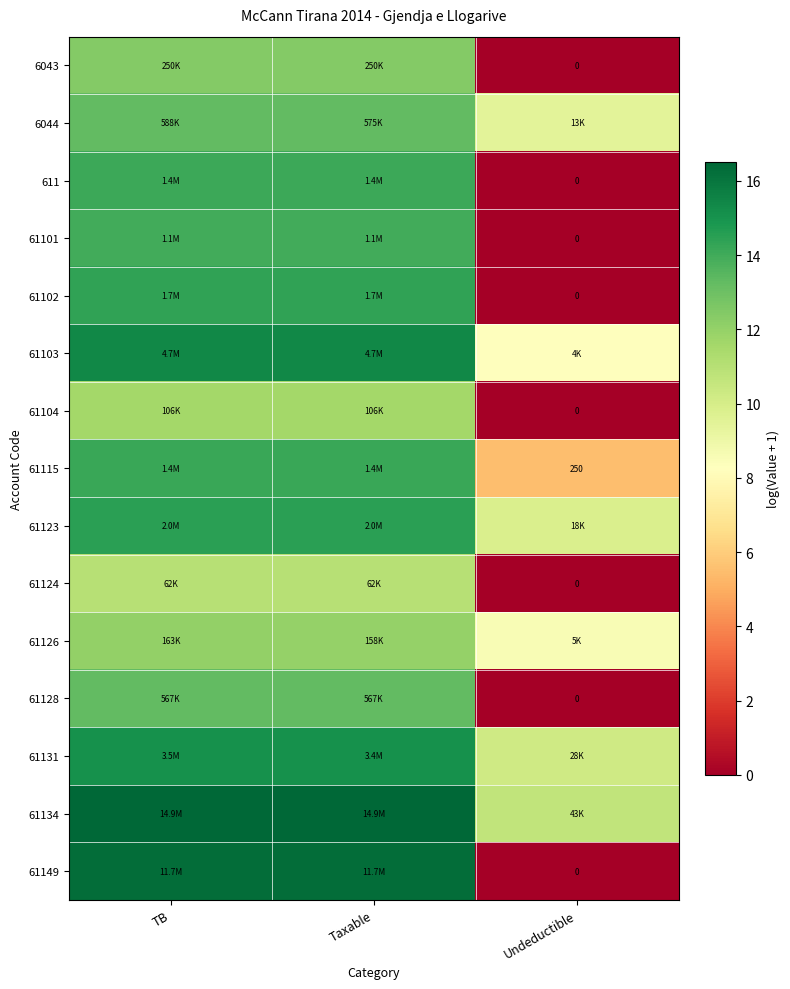

Which series has the largest total across all categories?

61134